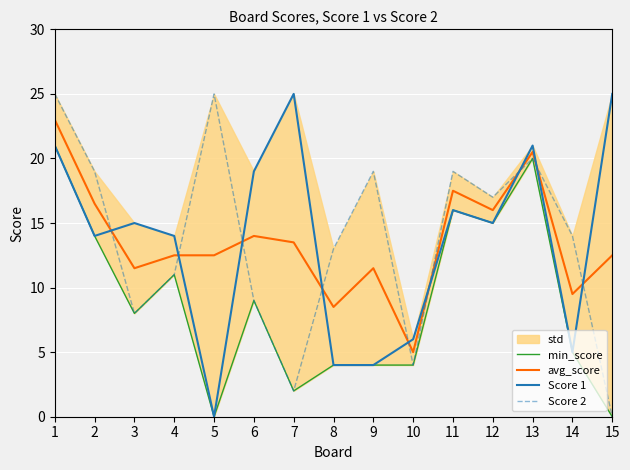

Reading left to right, list all the values displayed in this chart.

min_score: 1=21.0	2=14.0	3=8.0	4=11.0	5=0.0	6=9.0	7=2.0	8=4.0	9=4.0	10=4.0	11=16.0	12=15.0	13=20.0	14=5.0	15=0.0
avg_score: 1=23.0	2=16.5	3=11.5	4=12.5	5=12.5	6=14.0	7=13.5	8=8.5	9=11.5	10=5.0	11=17.5	12=16.0	13=20.5	14=9.5	15=12.5
Score 1: 1=21.0	2=14.0	3=15.0	4=14.0	5=0.0	6=19.0	7=25.0	8=4.0	9=4.0	10=6.0	11=16.0	12=15.0	13=21.0	14=5.0	15=25.0
Score 2: 1=25.0	2=19.0	3=8.0	4=11.0	5=25.0	6=9.0	7=2.0	8=13.0	9=19.0	10=4.0	11=19.0	12=17.0	13=20.0	14=14.0	15=0.0